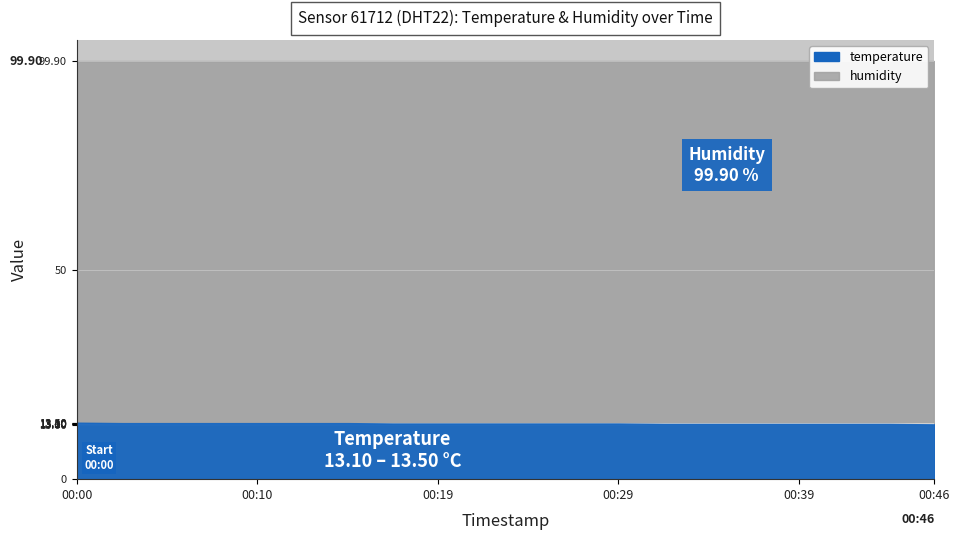

At how many categories does at least one series exceed 92?

20